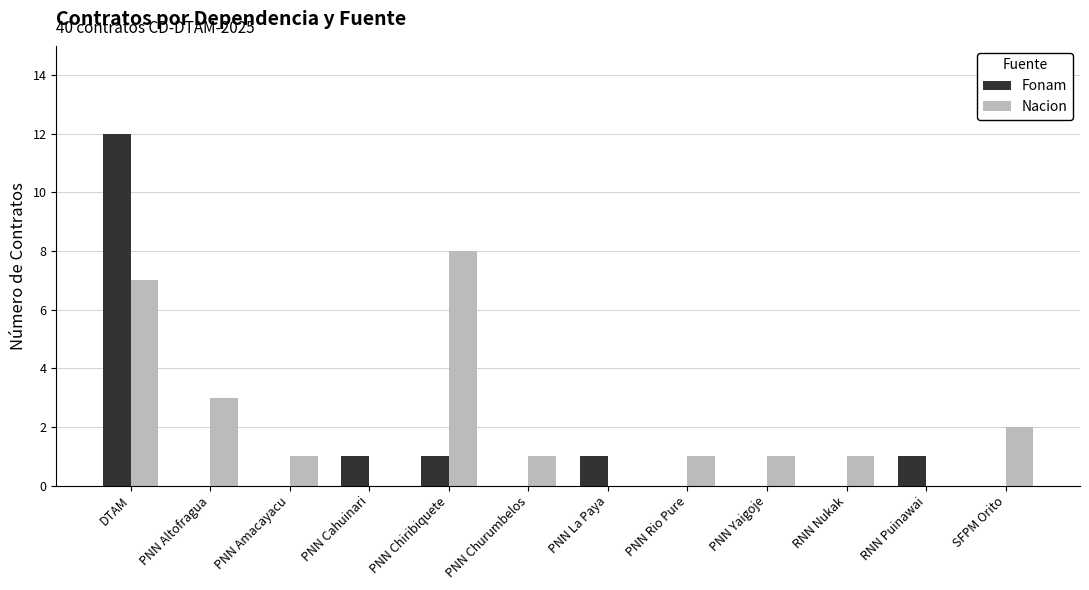

At which label is Nacion closest to 4?

PNN Altofragua